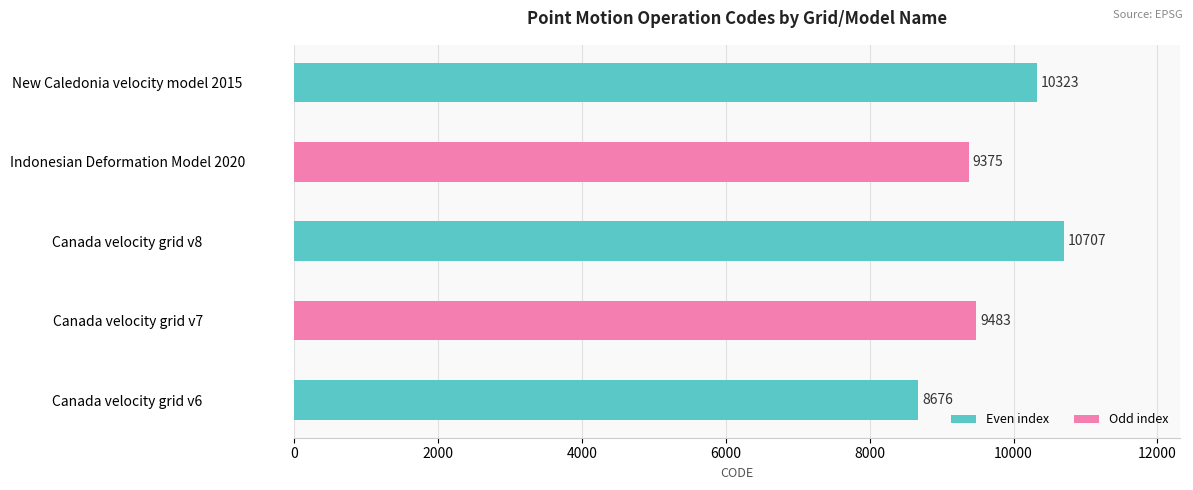

What is the ratio of the value at Canada velocity grid v6 to the value at Canada velocity grid v8?

0.8